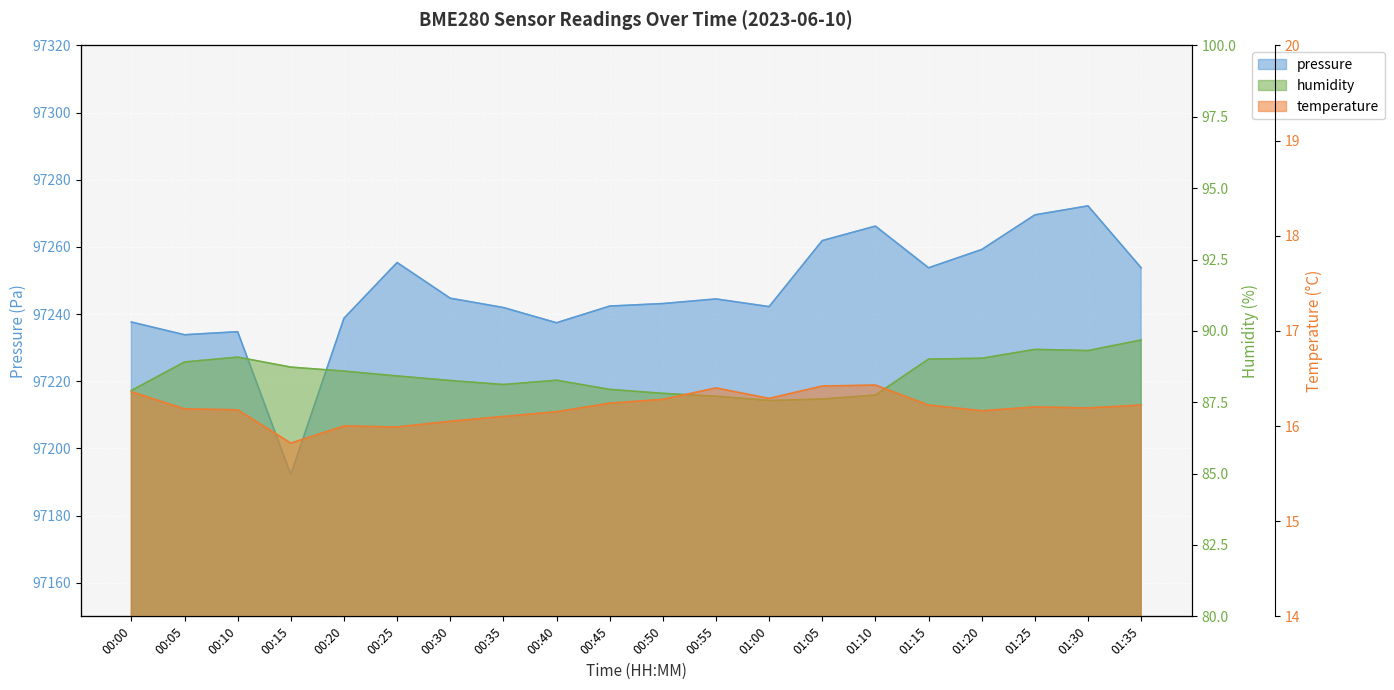

What is the average value of the pressure series?

97246.3